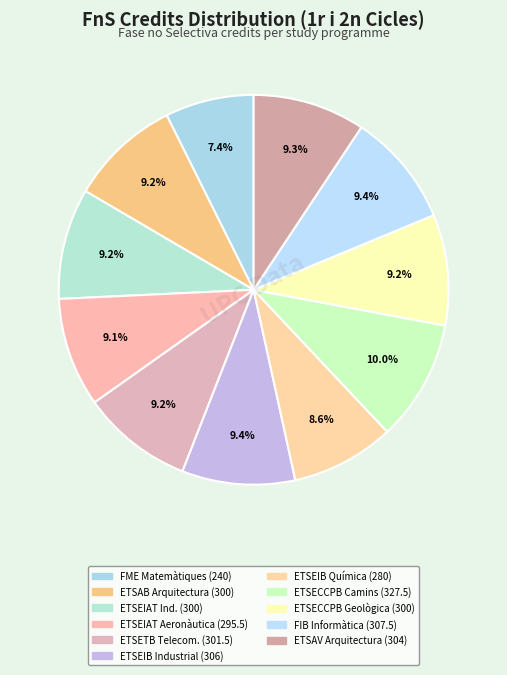

Count the number of slices in the pie.

11